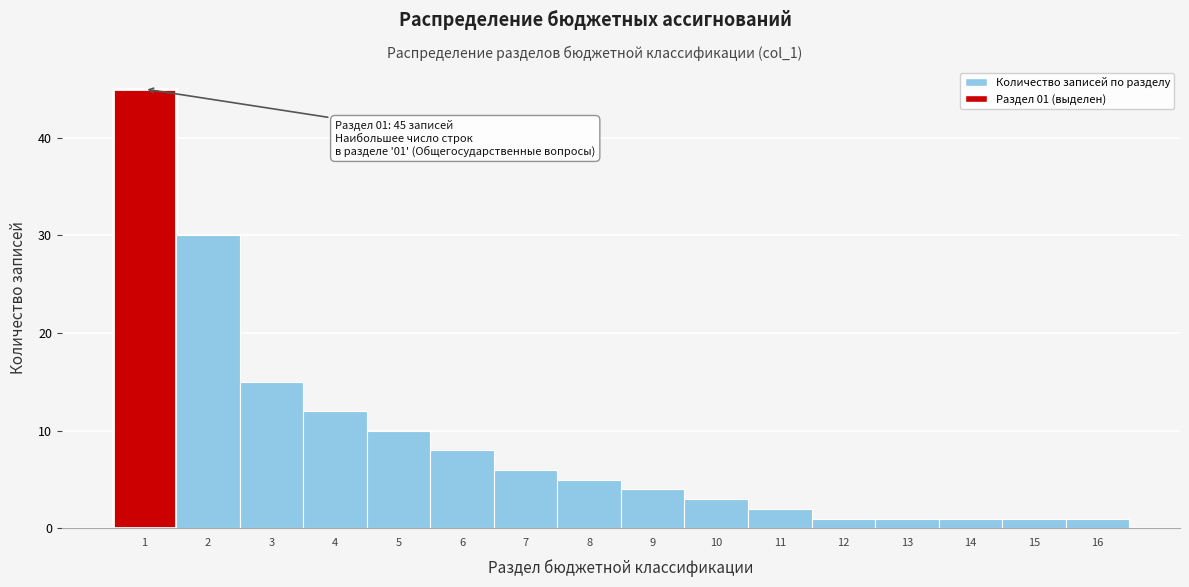

Over which range of the x-axis is the bar tallest?

0.5 to 1.5